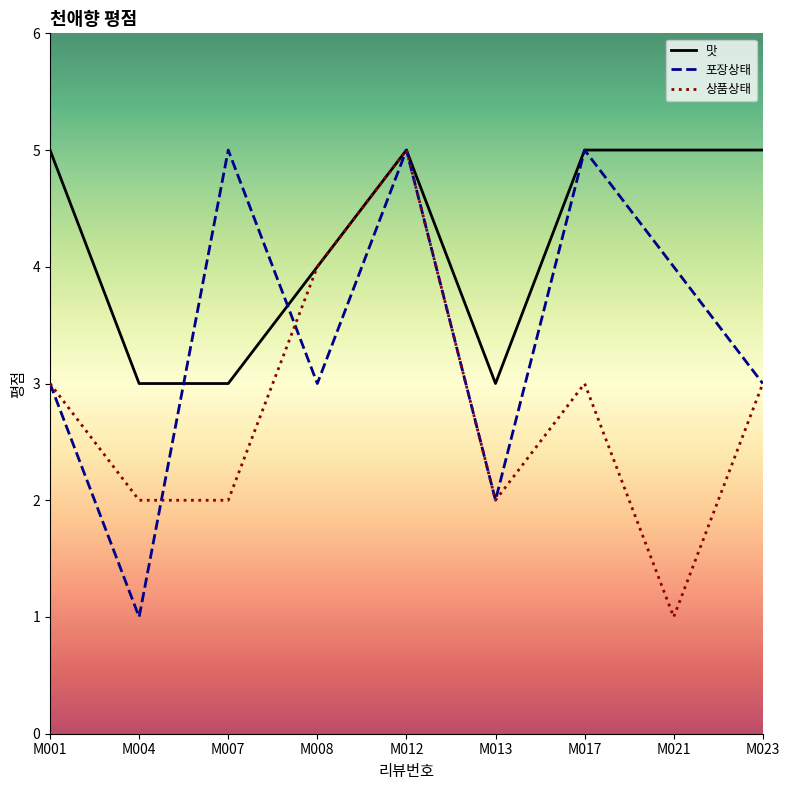

What is the sum of all 맛 values?

38